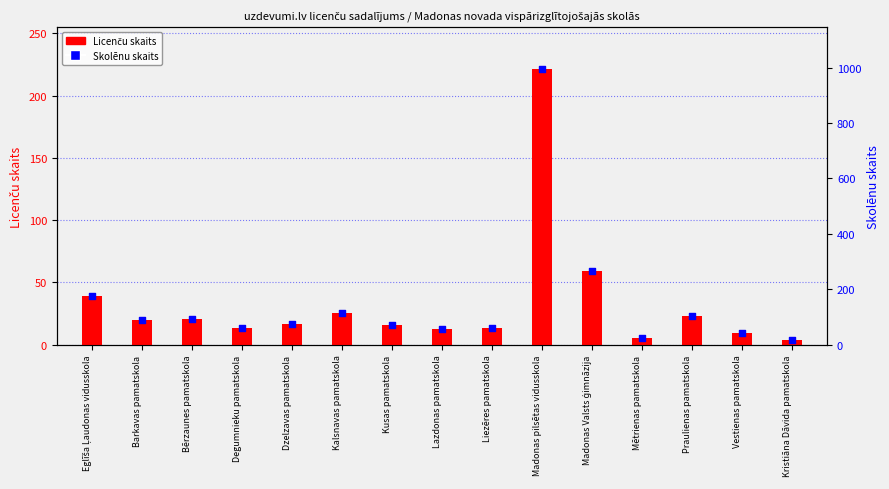

What is the total value across all series at Kusas pamatskola?

86.8